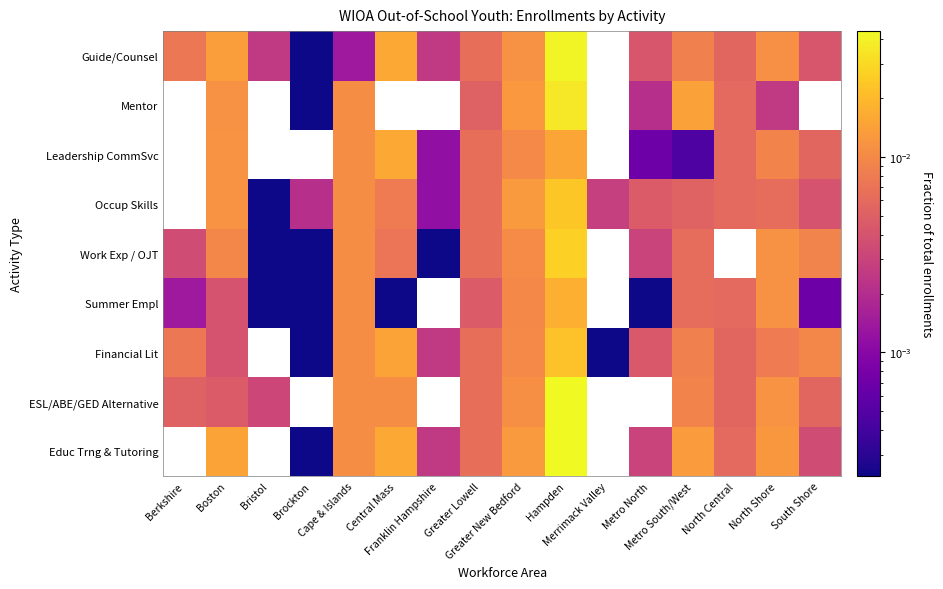

Is the value of Mentor at Bristol greater than the value of Work Exp / OJT at North Shore?

No